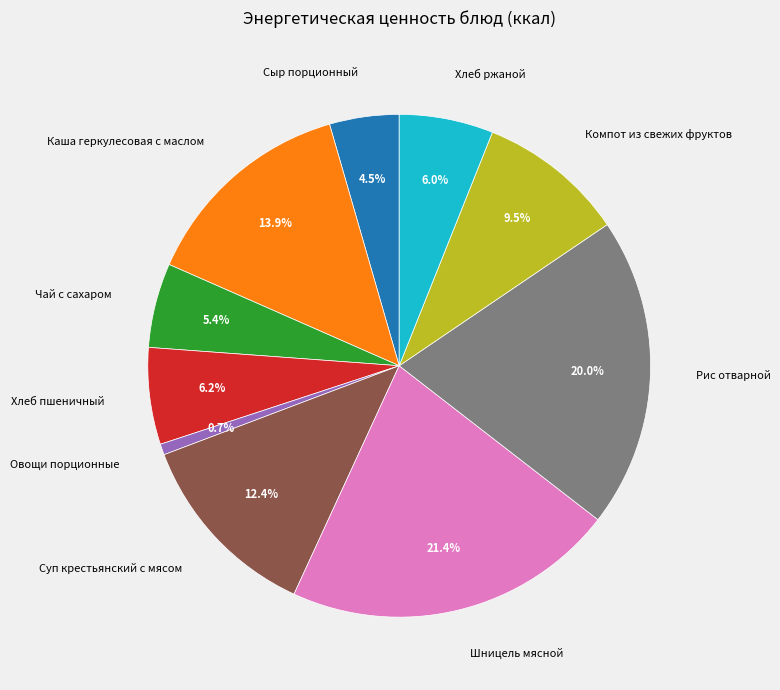

Between Овощи порционные and Хлеб ржаной, which is larger?

Хлеб ржаной